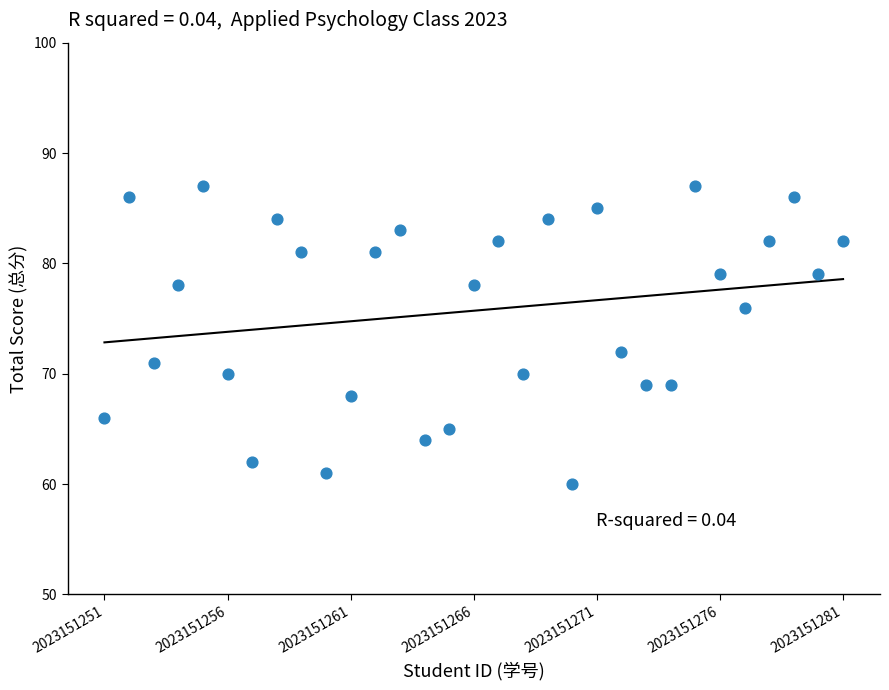

What is the range of Y values (max minus min)?

27